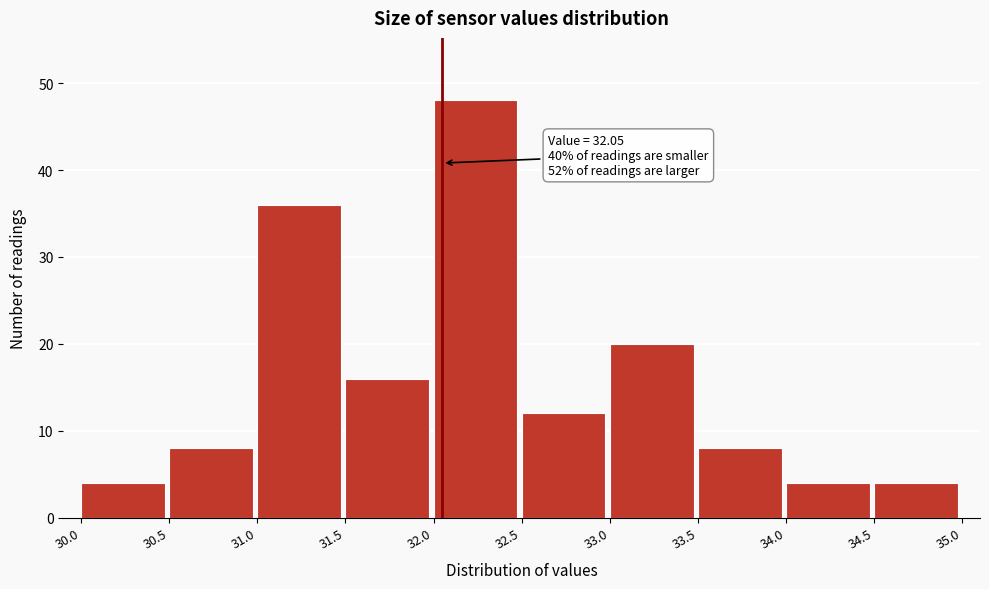

Which range on the x-axis has the tallest bar?

32.0 to 32.5